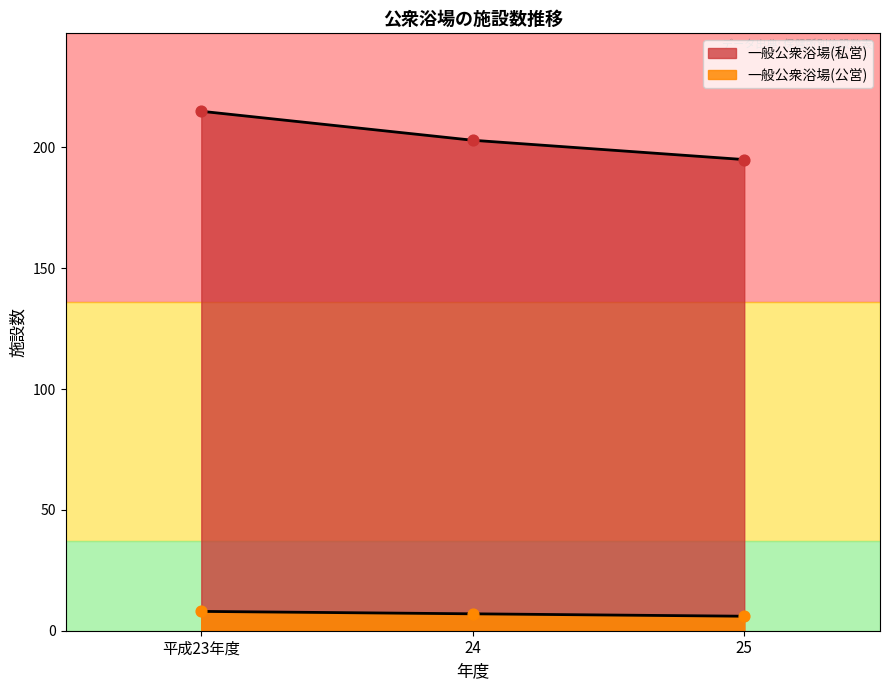

At which category is the sum across all series the highest?

平成23年度